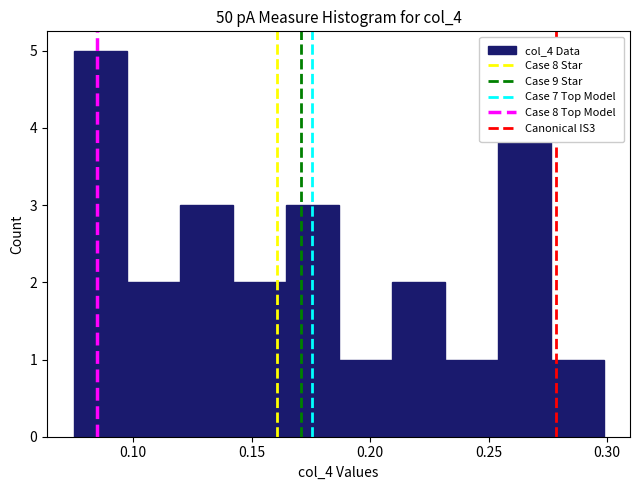

Which range on the x-axis has the tallest bar?

0.075 to 0.095